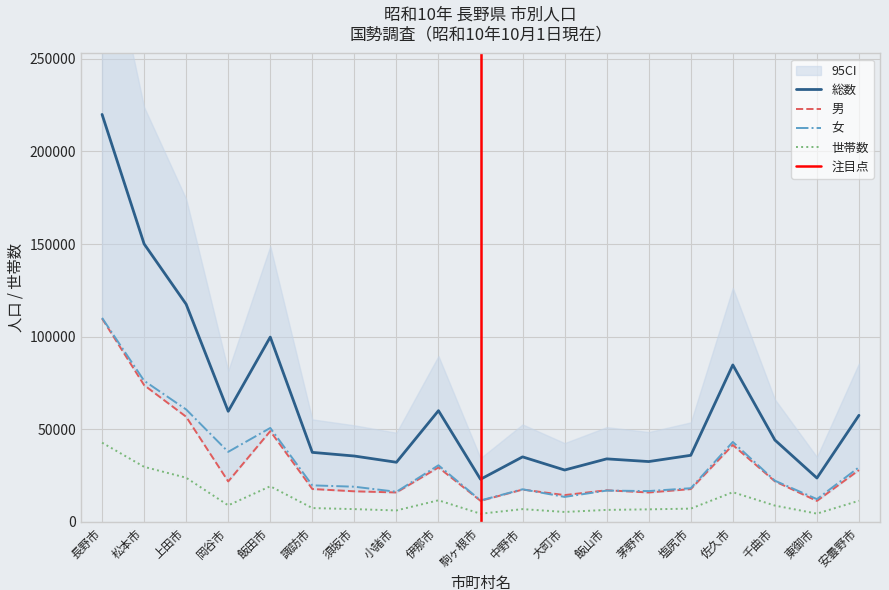

Is it true that 男 equals 21893 at 岡谷市?

True